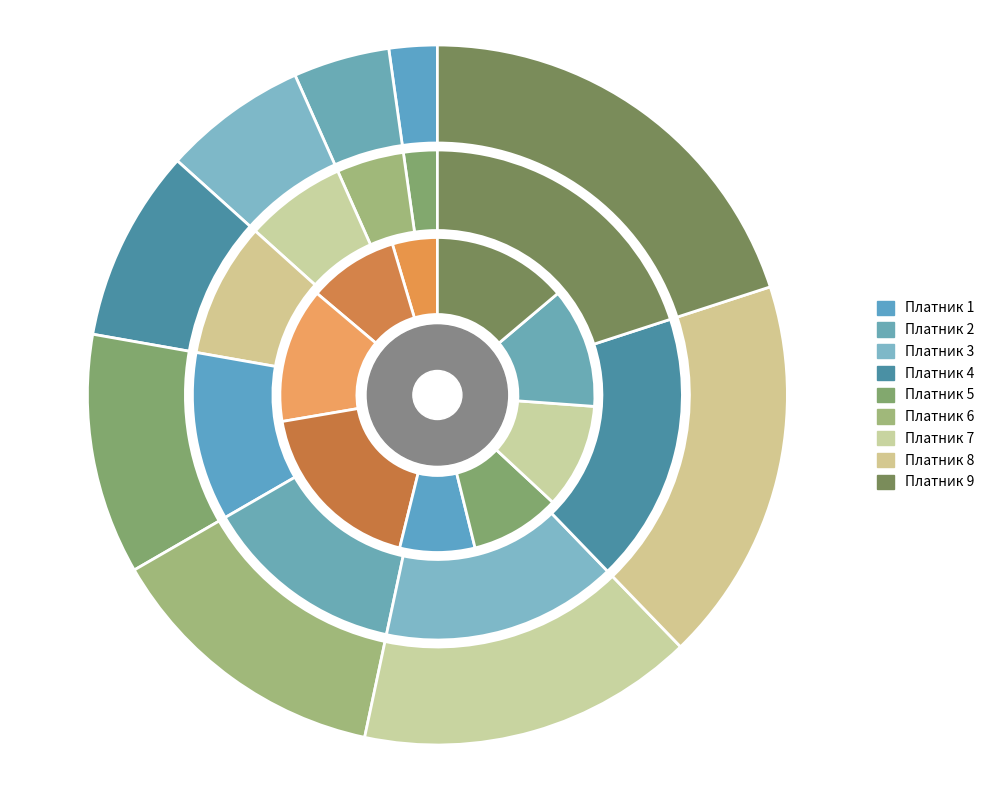

How many segments does this pie chart have?

9